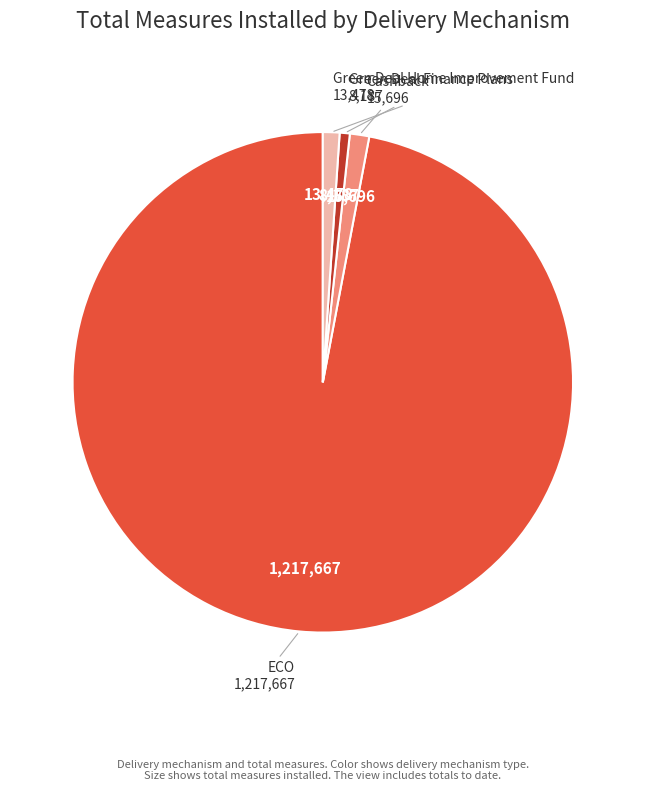

Which slice is the largest?

ECO